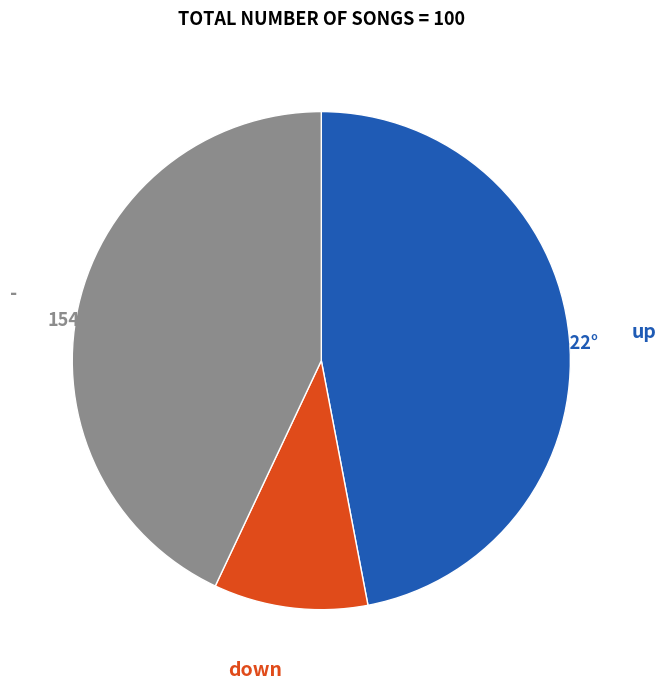

Is there any slice that represents more than half of the pie?

No